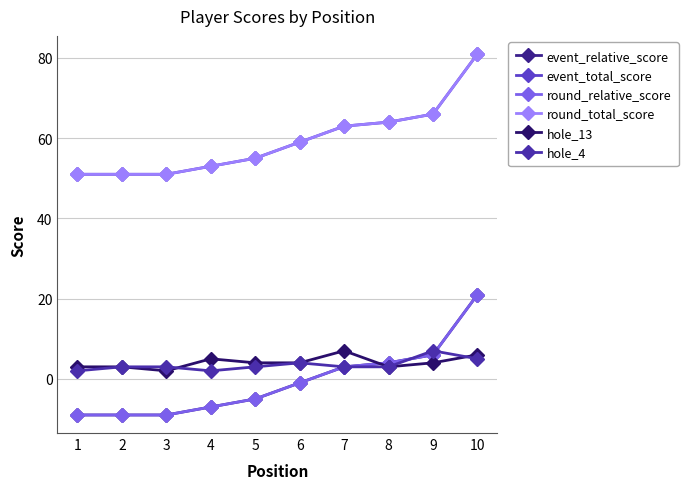

Is this an area chart (filled region under the line)?

No